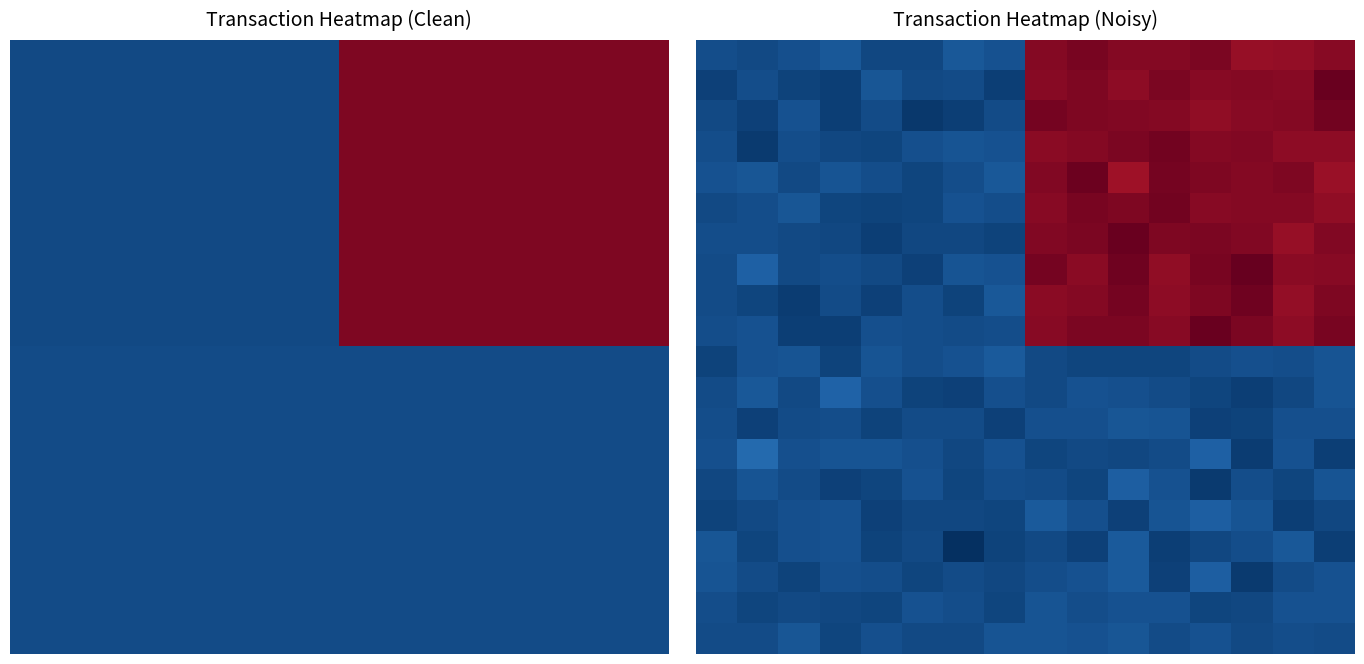

At how many categories does at least one series exceed 792?

8